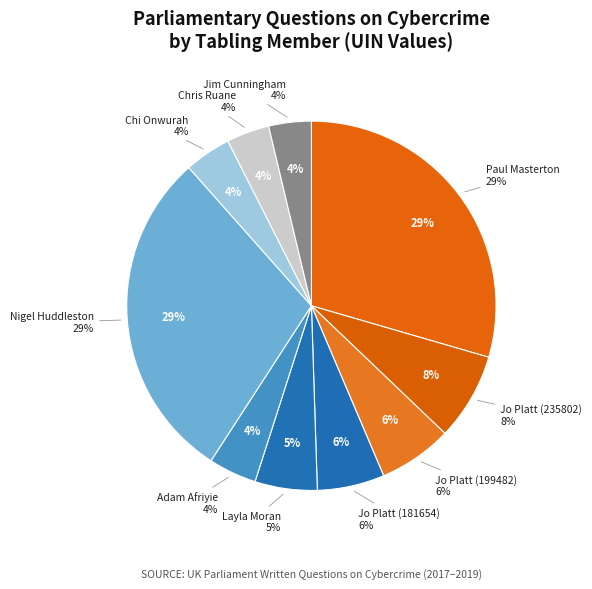

True or false: Adam Afriyie accounts for 4% of the total.

True